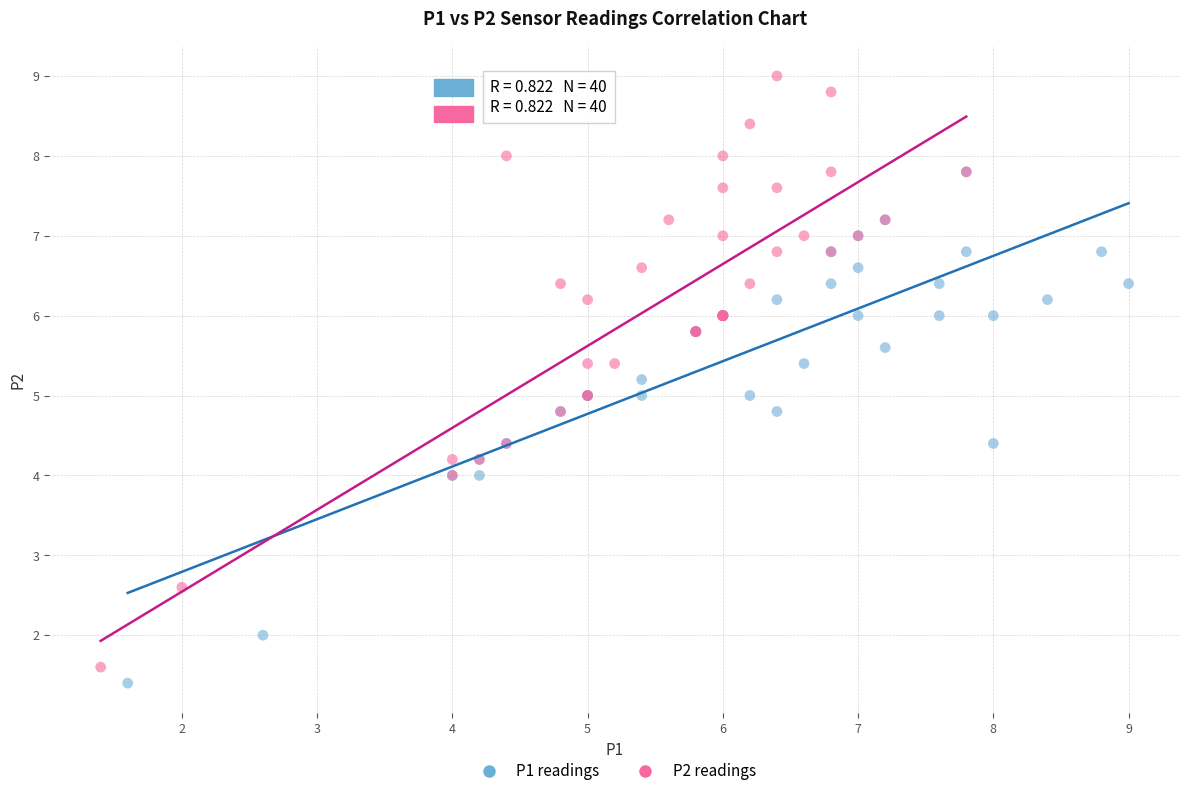

Which series reaches the maximum Y coordinate?

P2 readings